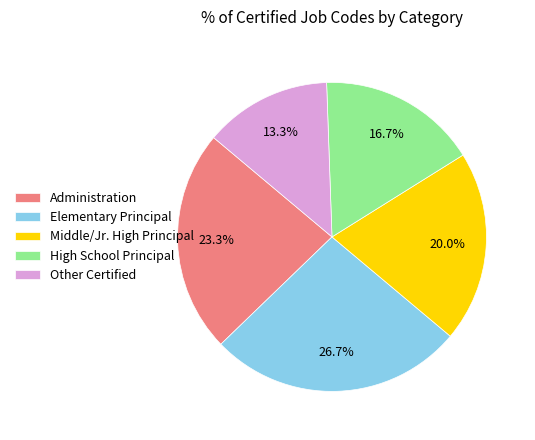

Is the sum of High School Principal and Administration greater than half?

No